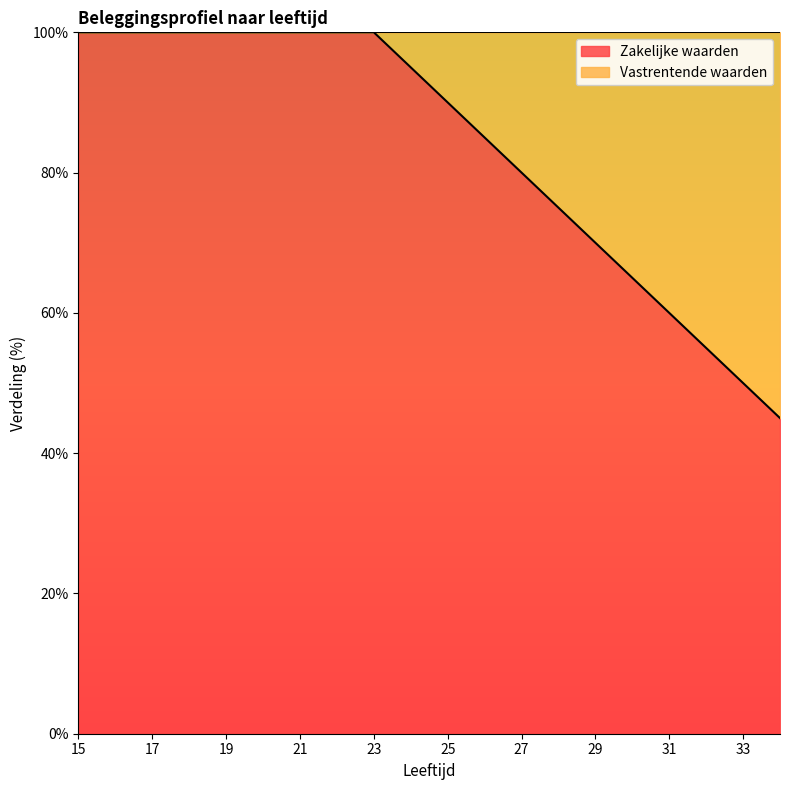

Between 18 and 31, which is larger?

18